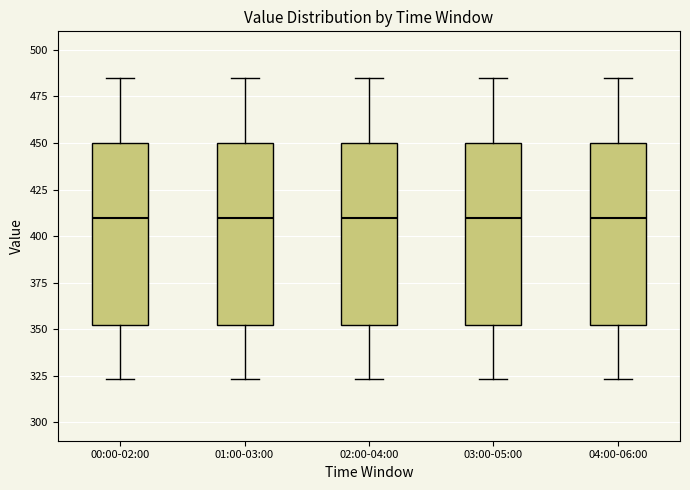

Where does the upper whisker of the box for 02:00-04:00 end on the y-axis? The values are not printed on the chart, so give them approximately, as read against the axis.

485